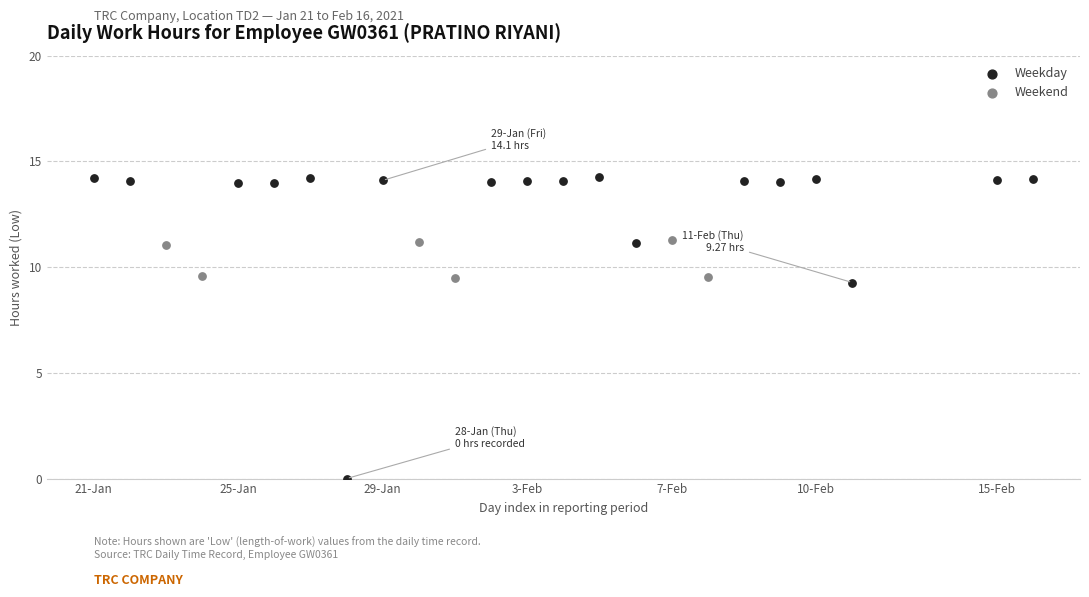

Which series has the widest spread of Y values?

Weekday